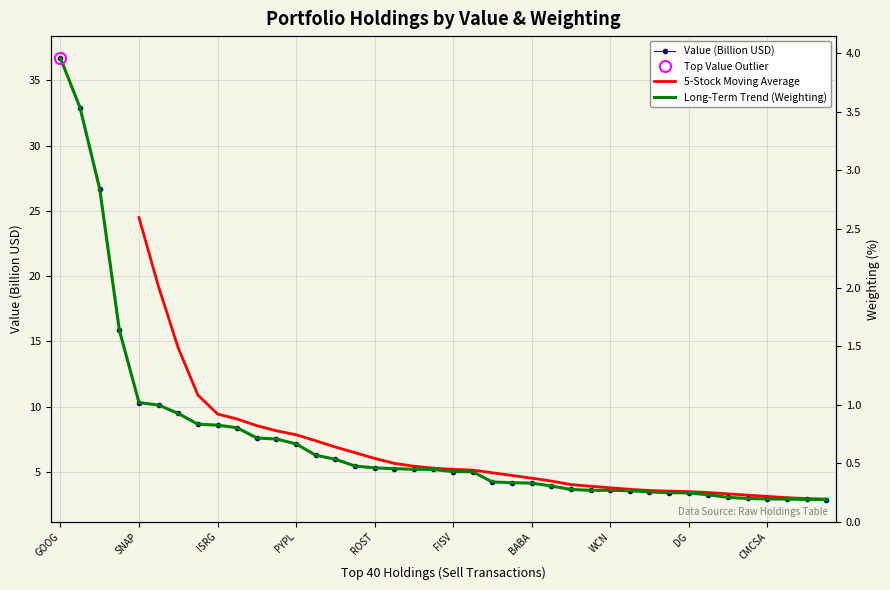

Which series changed the most between 11 and 33?

weighting